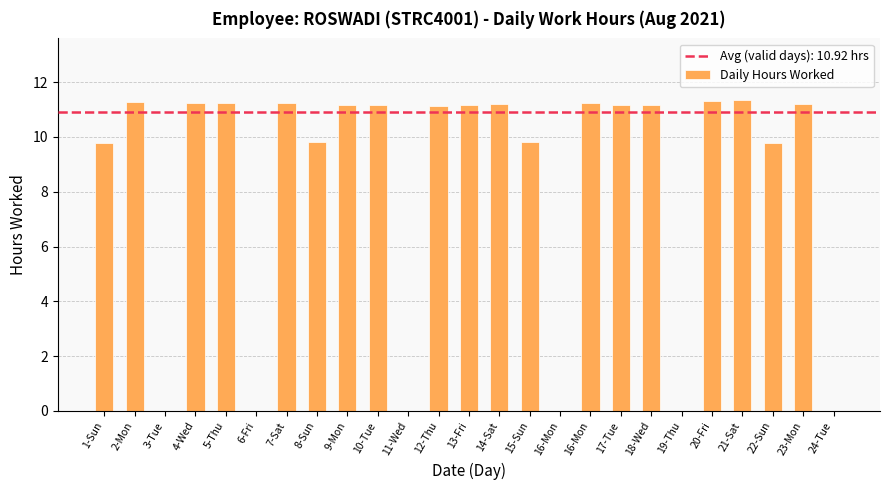

What is the difference between the maximum and minimum values?

11.3